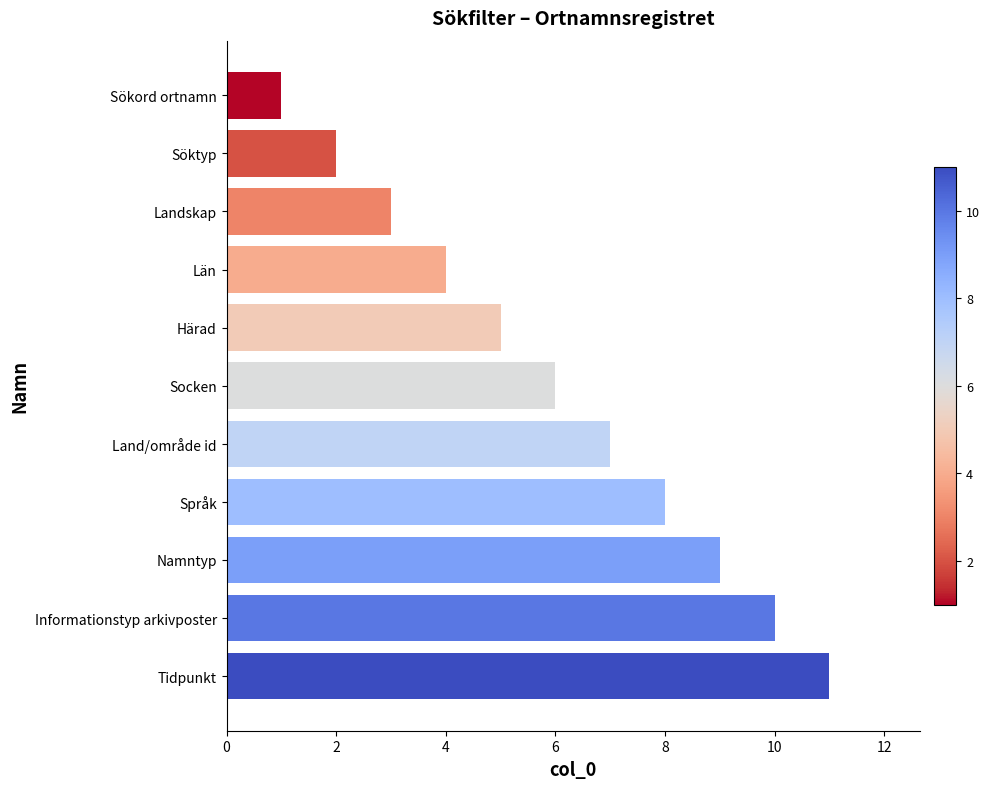

Rank the categories by value from lowest to highest.

Sökord ortnamn, Söktyp, Landskap, Län, Härad, Socken, Land/område id, Språk, Namntyp, Informationstyp arkivposter, Tidpunkt